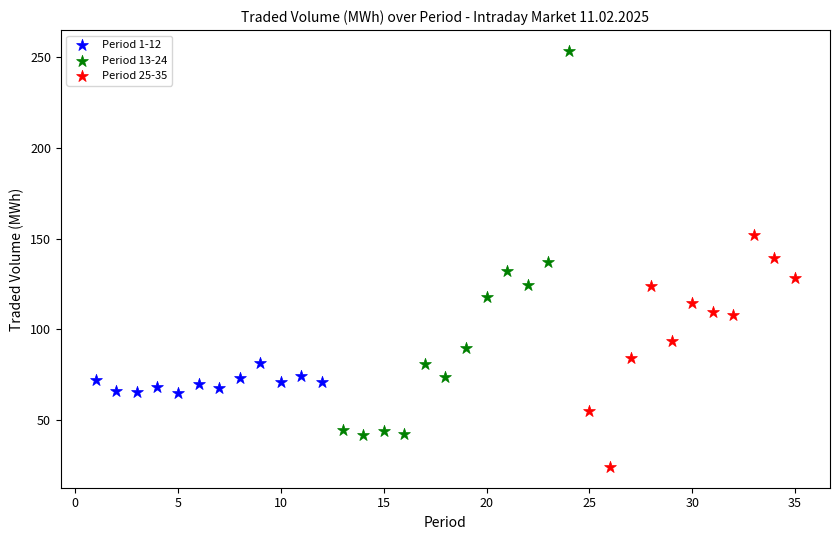

Which series has the widest spread of Y values?

Period 13-24